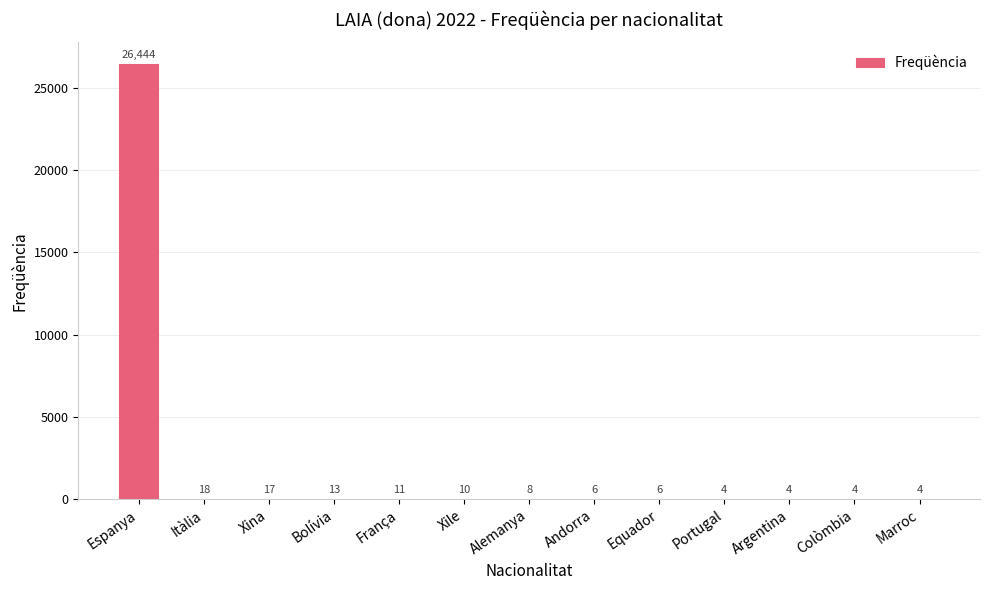

True or false: the data shows 4 at Colòmbia.

True